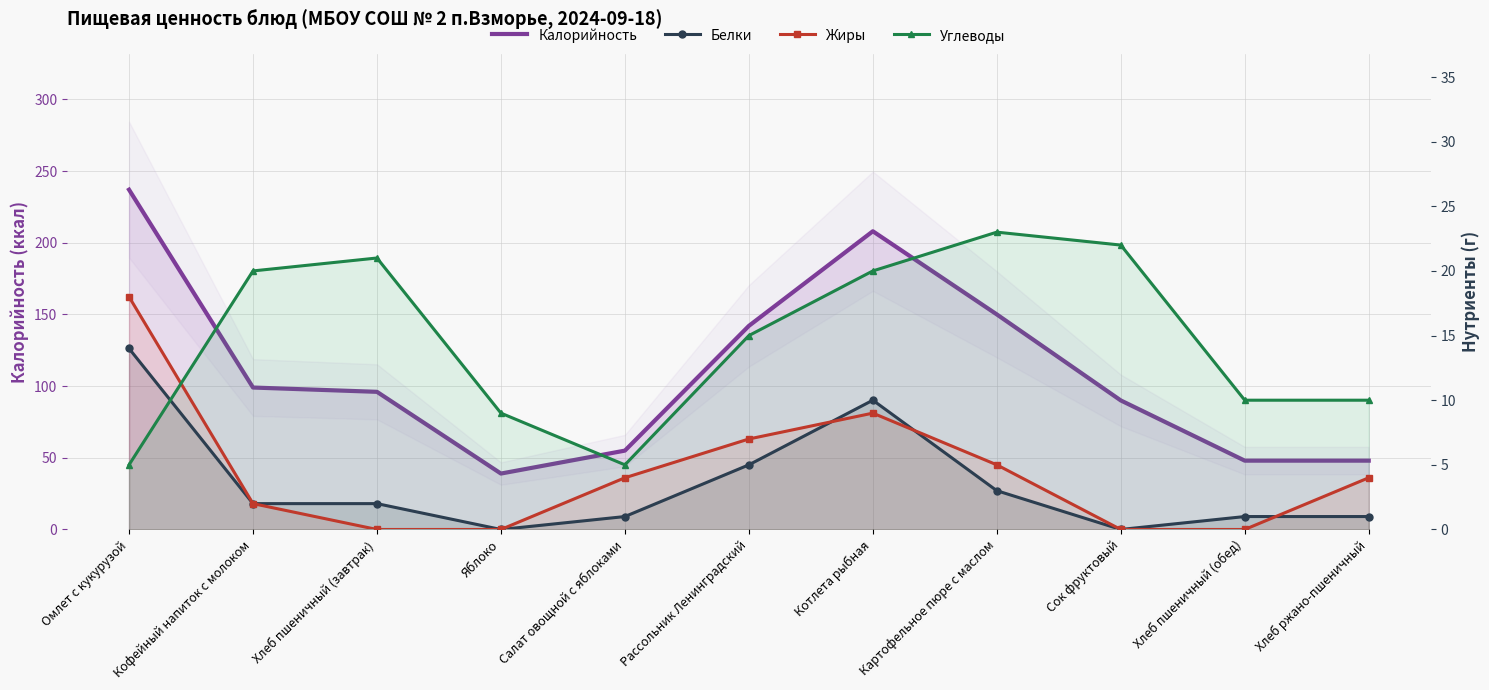

How many data points does each series have?

11